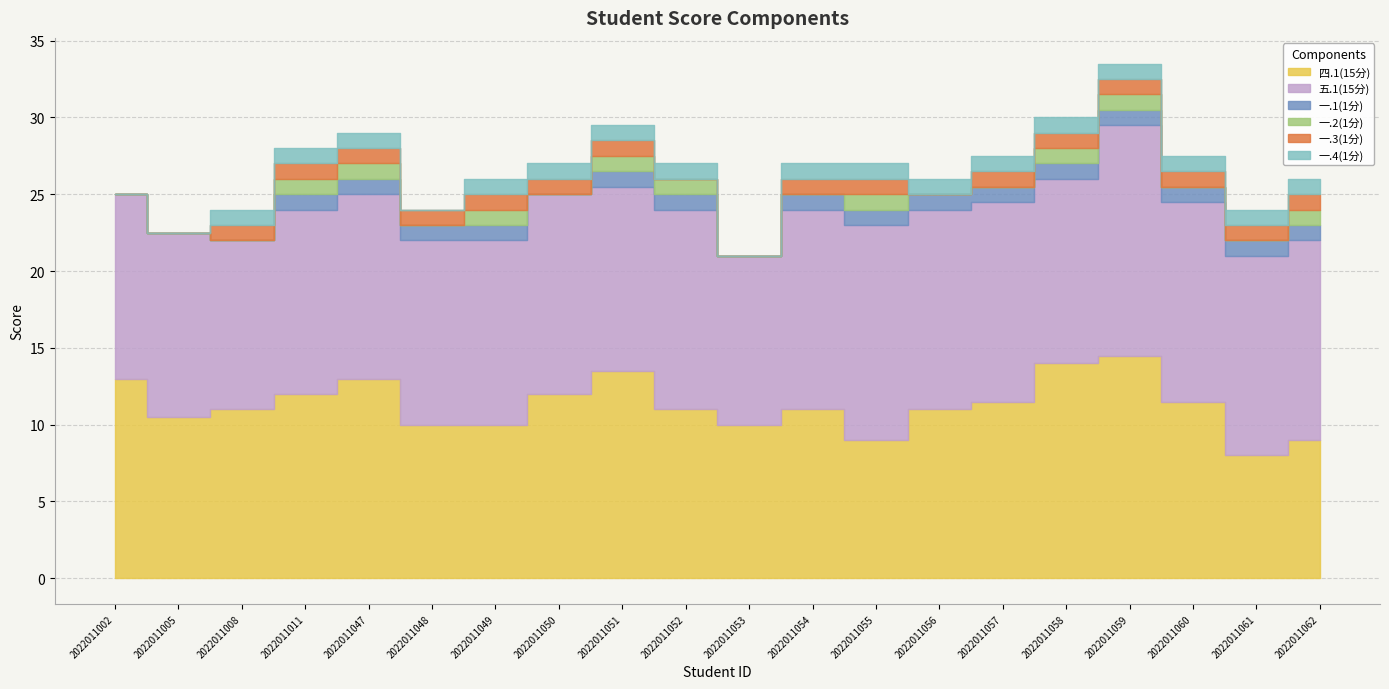

The 五.1(15分) series shows 12.0 at 2022011058. True or false?

True